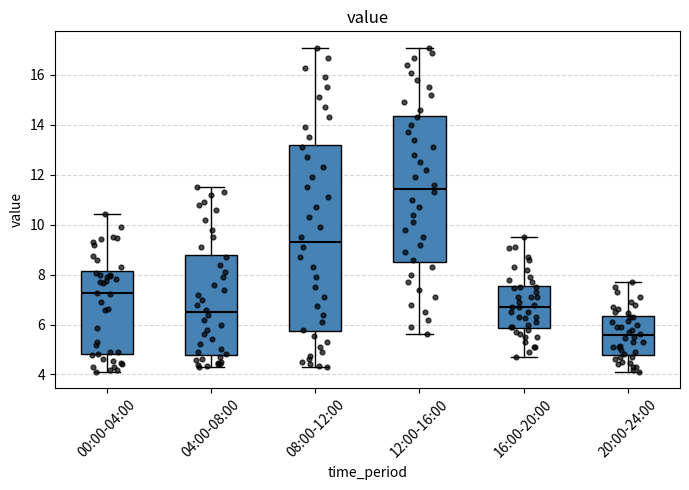

Where is the lower edge of the box for 12:00-16:00 on the y-axis? The values are not printed on the chart, so give them approximately, as read against the axis.

8.6